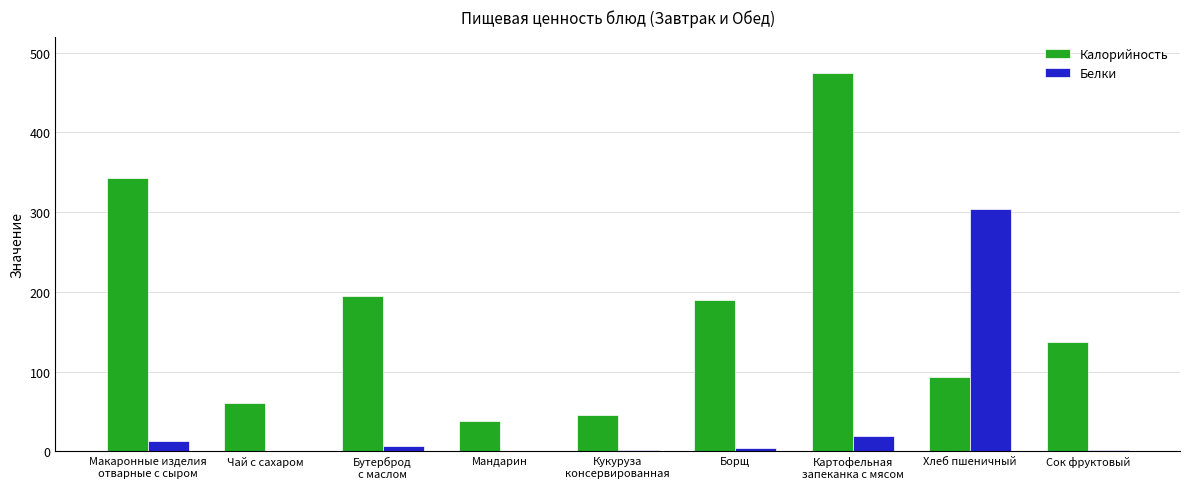

Which series changed the most between Чай с сахаром and Борщ?

Калорийность